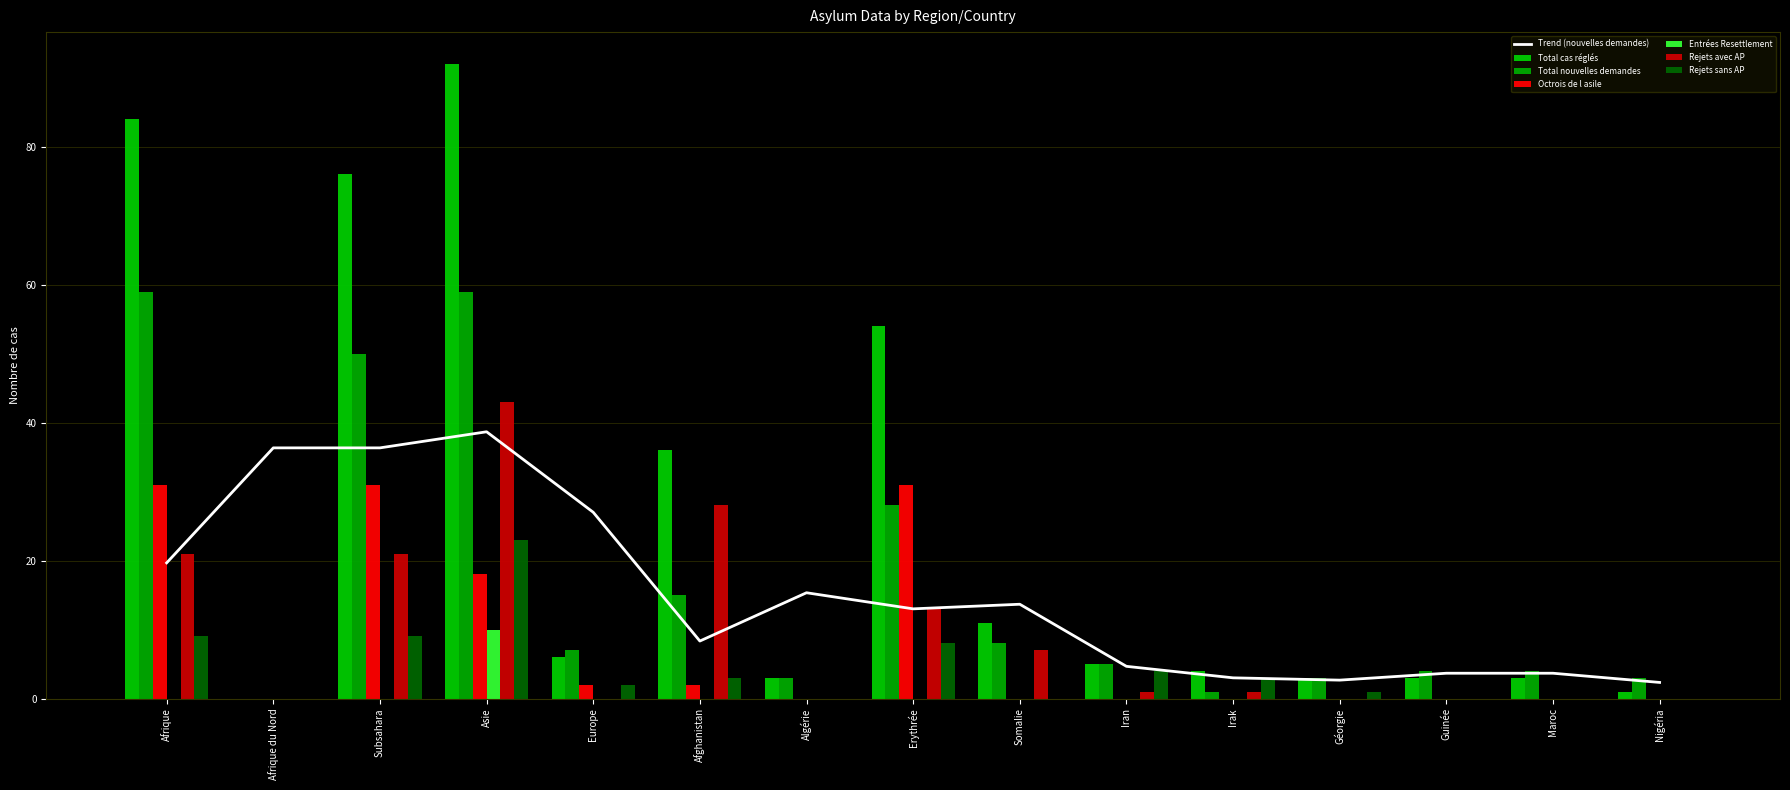

At which category is the sum across all series the highest?

Asie